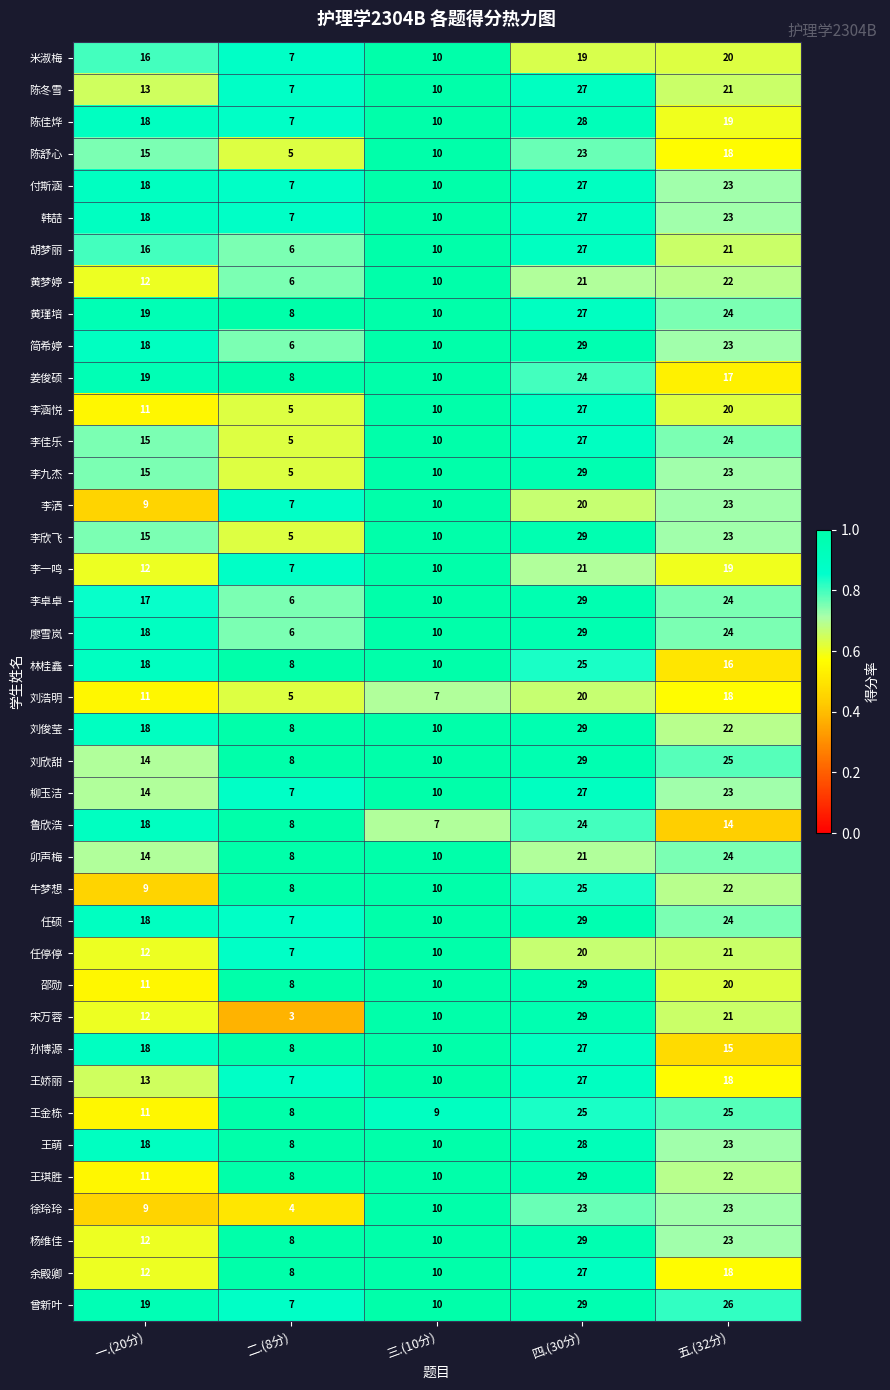

What is the difference between the highest and lowest values at 五.(32分)?

12